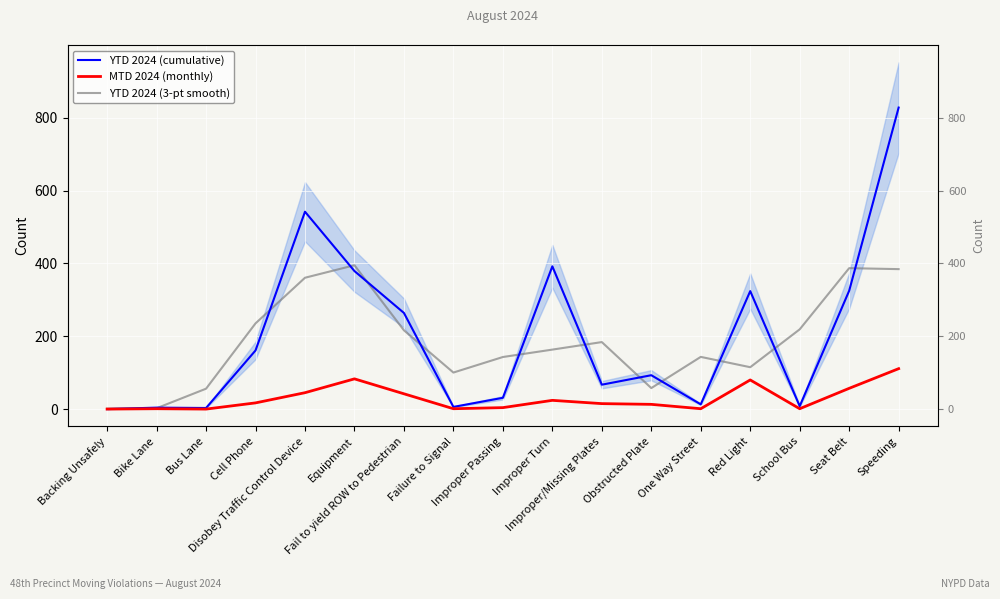

Which series has the widest spread of values?

YTD 2024 (cumulative)